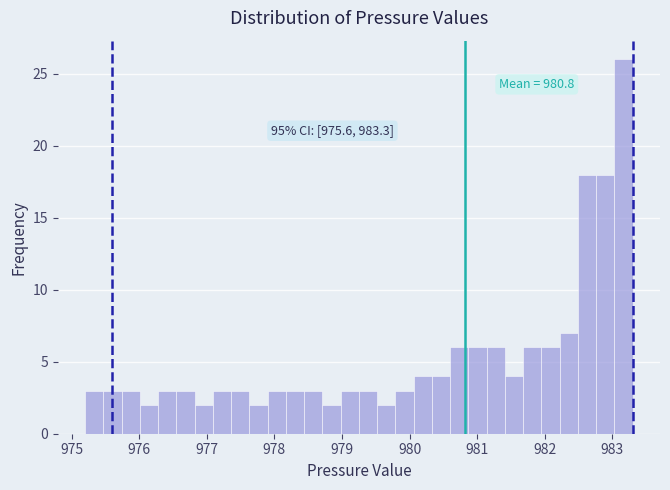

Read against the x-axis, roughly where is the centre of the tallest bar?

983.2